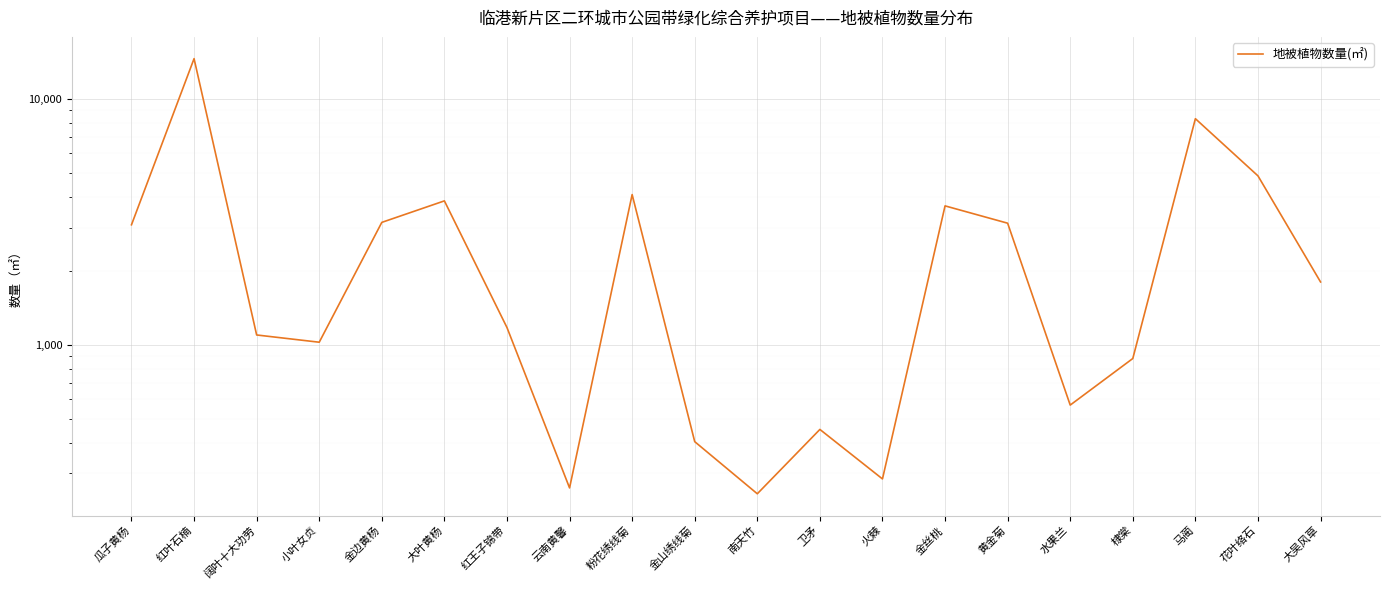

Reading left to right, list all the values displayed in this chart.

瓜子黄杨=3078	红叶石楠=14583	阔叶十大功劳=1097	小叶女贞=1025	金边黄杨=3148	大叶黄杨=3850	红王子锦带=1176	云南黄馨=262	粉花绣线菊=4084	金山绣线菊=404	南天竹=248	卫矛=453	火棘=285	金丝桃=3674	黄金菊=3124	水果兰=569	棣棠=880	马蔺=8312	花叶络石=4866	大吴风草=1802